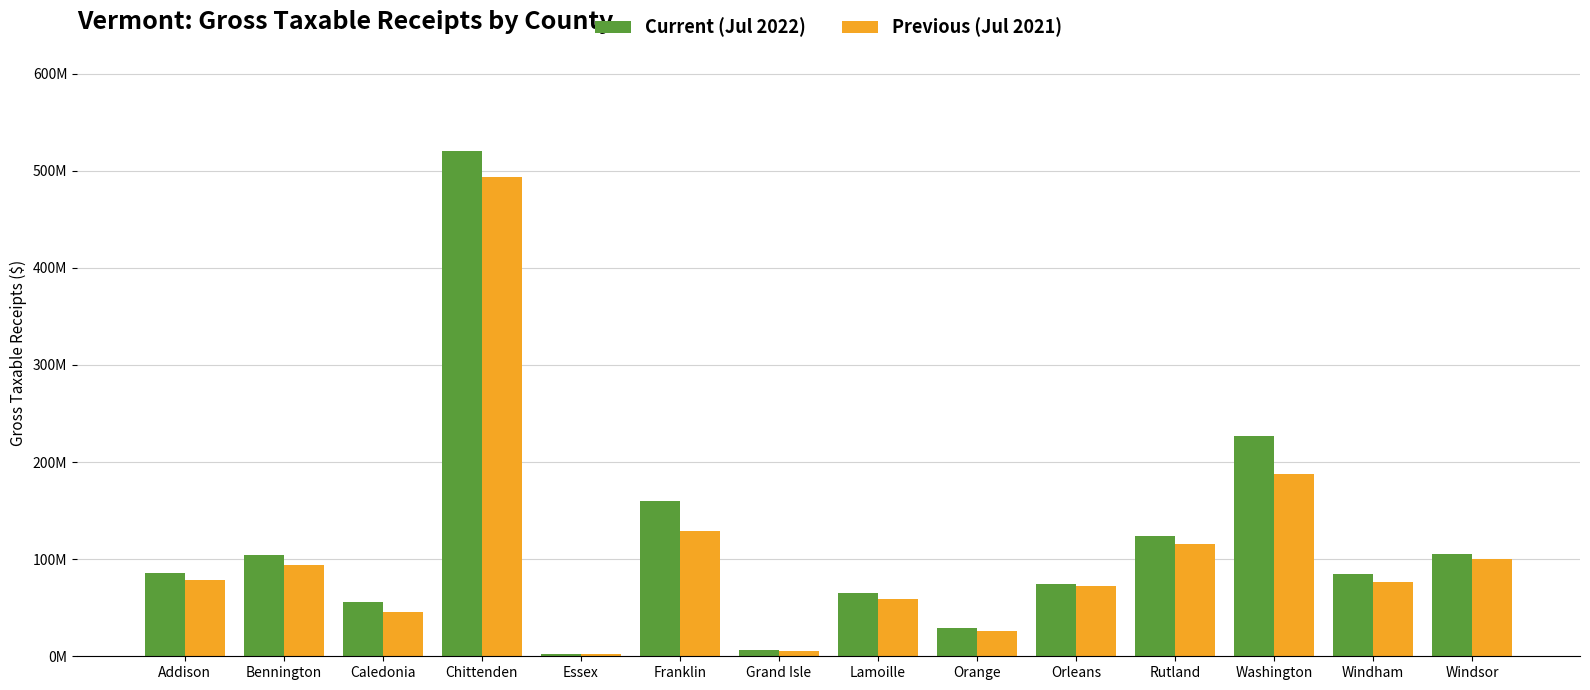

Between Bennington and Grand Isle, which series saw the biggest shift?

Current (Jul 2022)